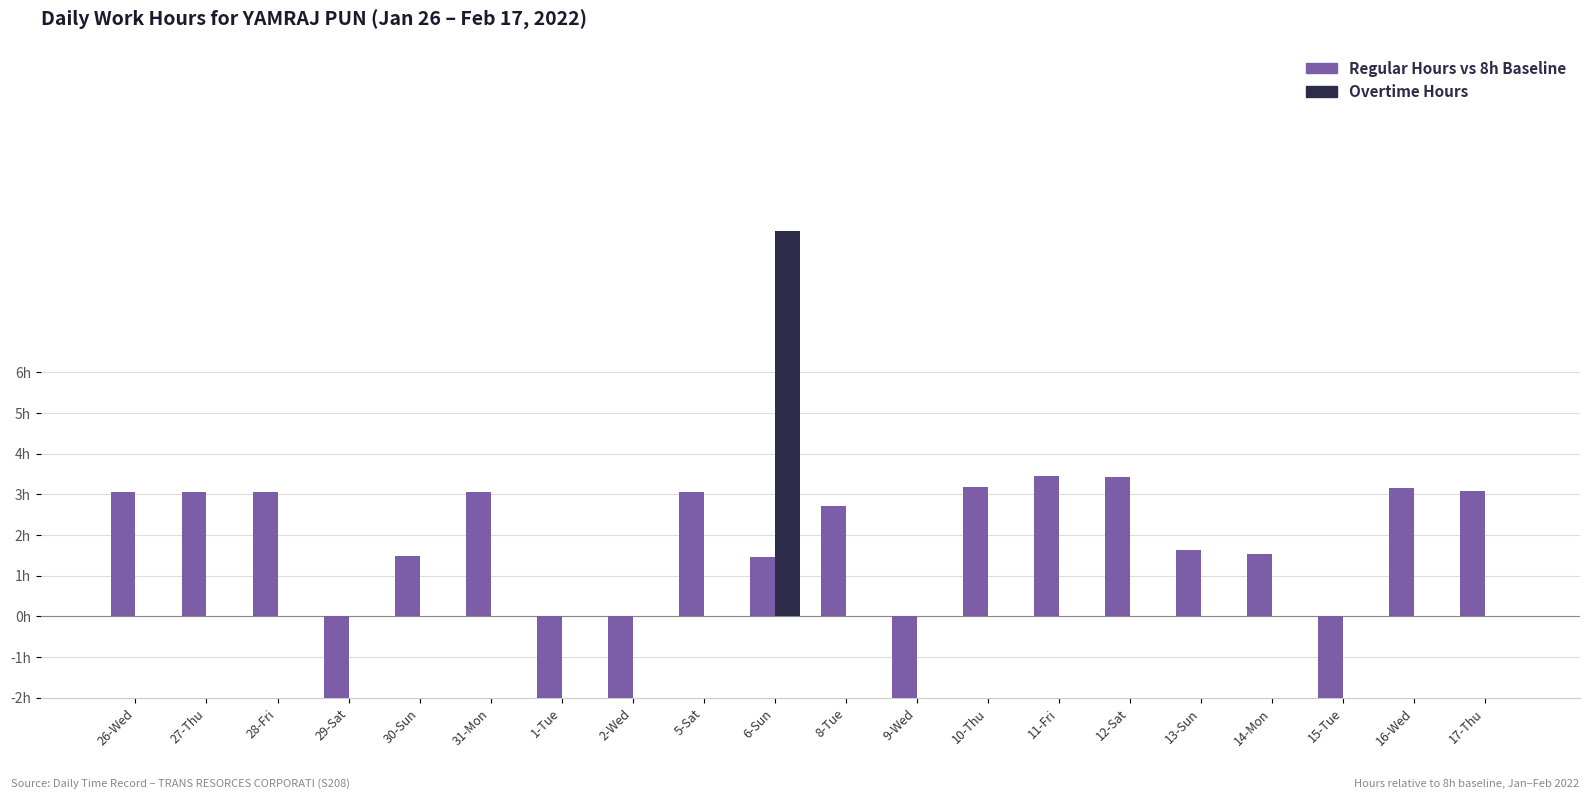

Which series changed the most between 14-Mon and 17-Thu?

Regular Hours vs 8h Baseline